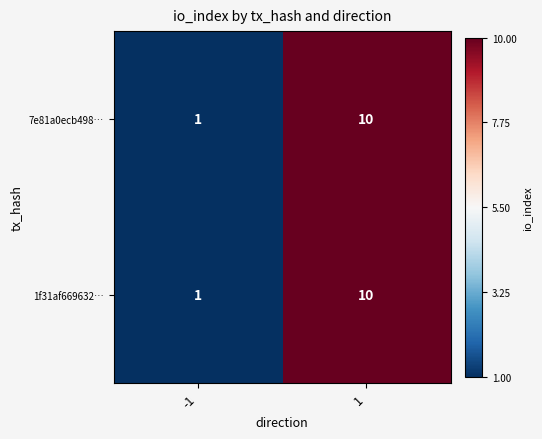

What is the average value of the 7e81a0ecb498… series?

6